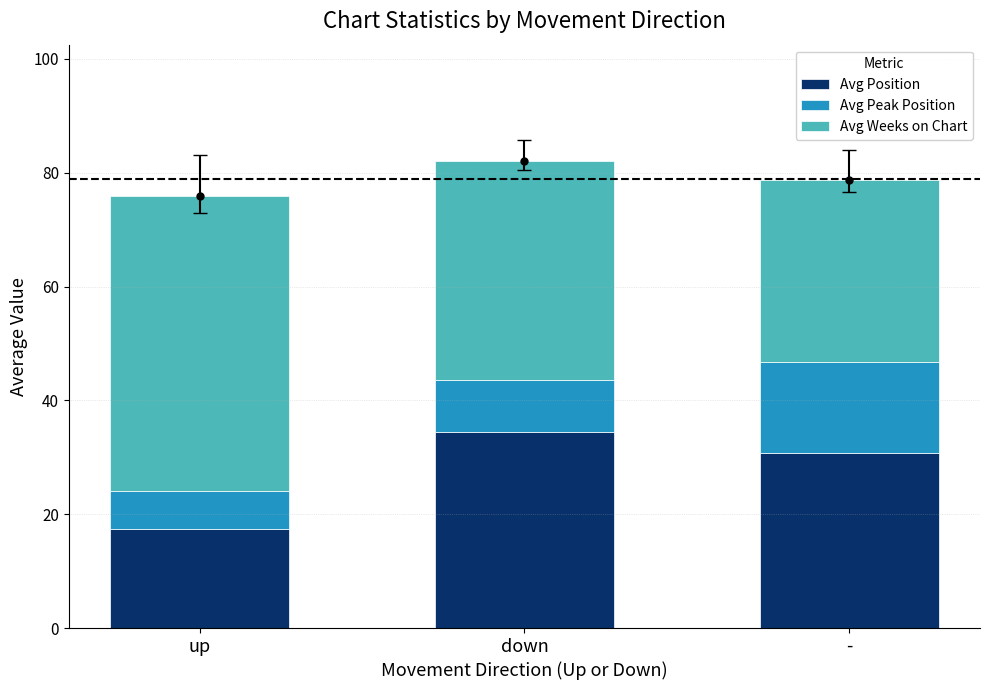

Is it true that Avg Position equals 34.4 at down?

True